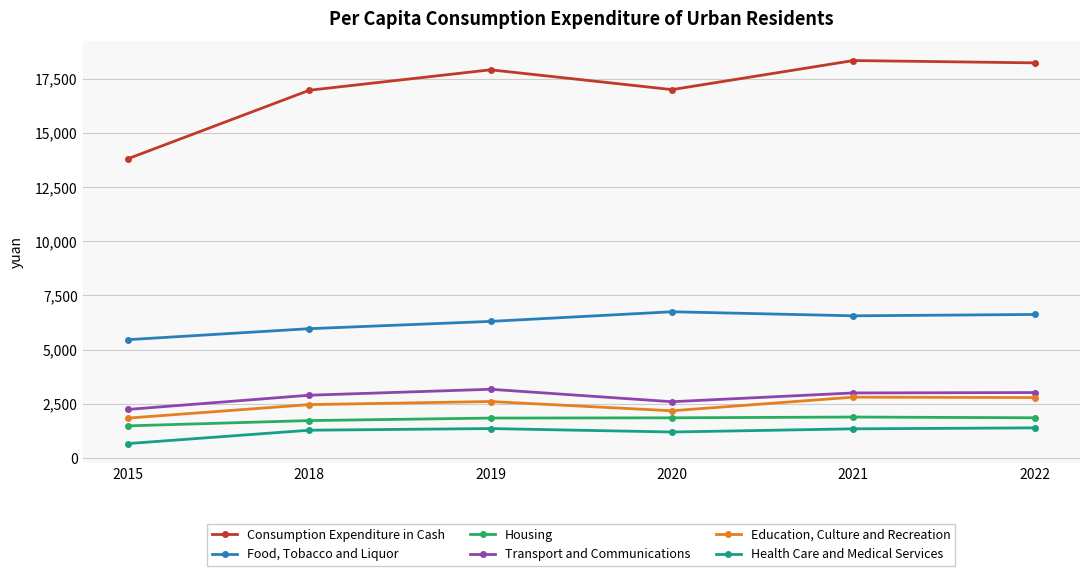

The Consumption Expenditure in Cash series shows 6424.3 at 2015. True or false?

False